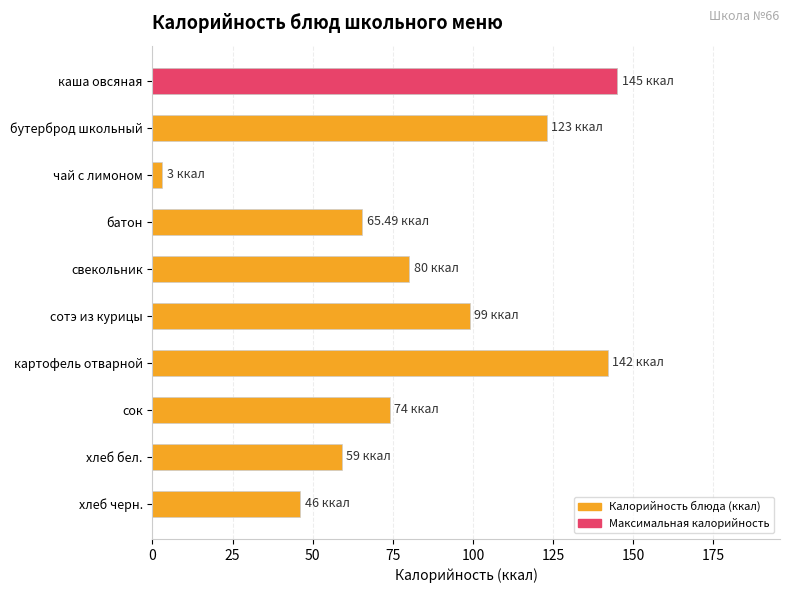

Rank the series at сотэ из курицы from lowest to highest value.

Максимальная калорийность, Калорийность (ккал)